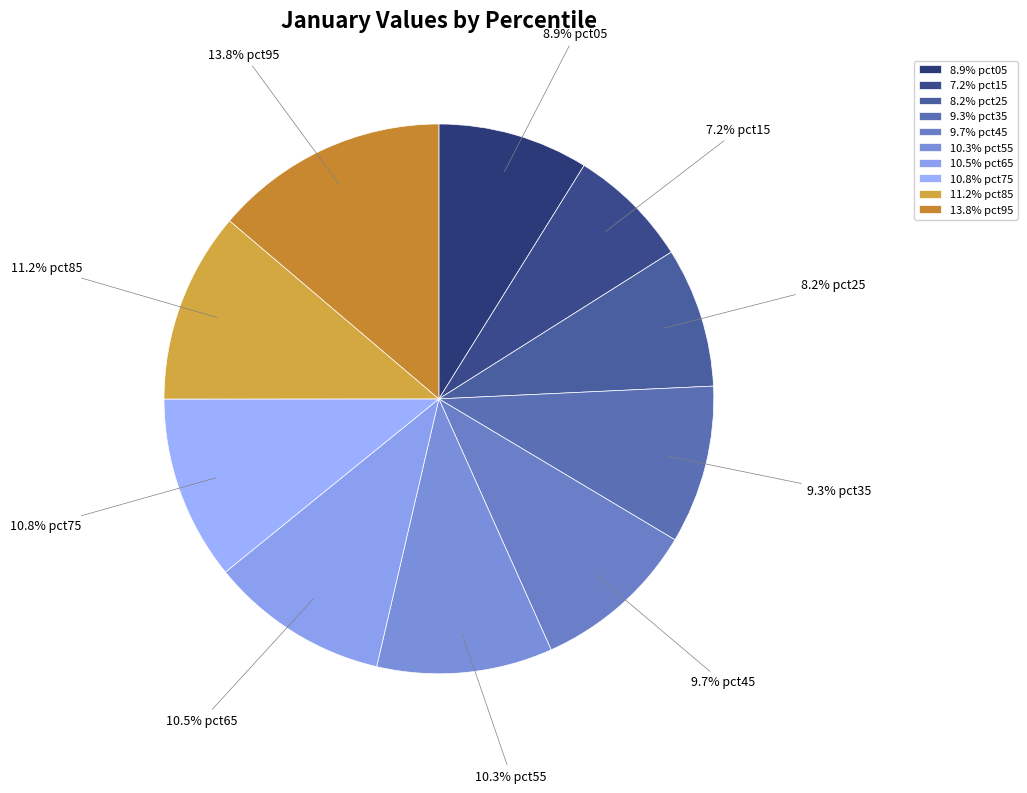

Do 8.9% pct05 and 9.3% pct35 together represent more than half of the pie?

No